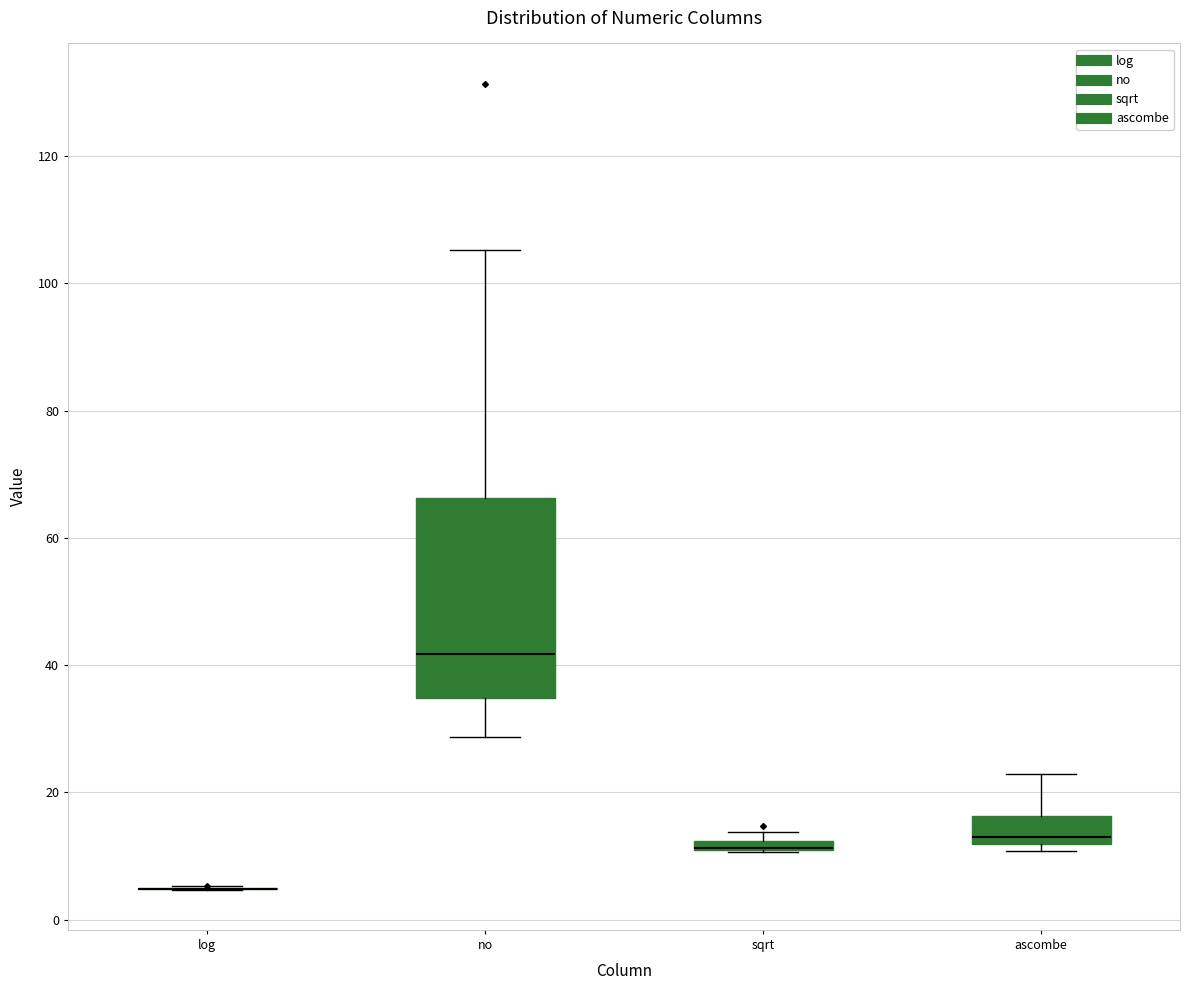

Which box is the tallest, from its lower edge to its upper edge?

no